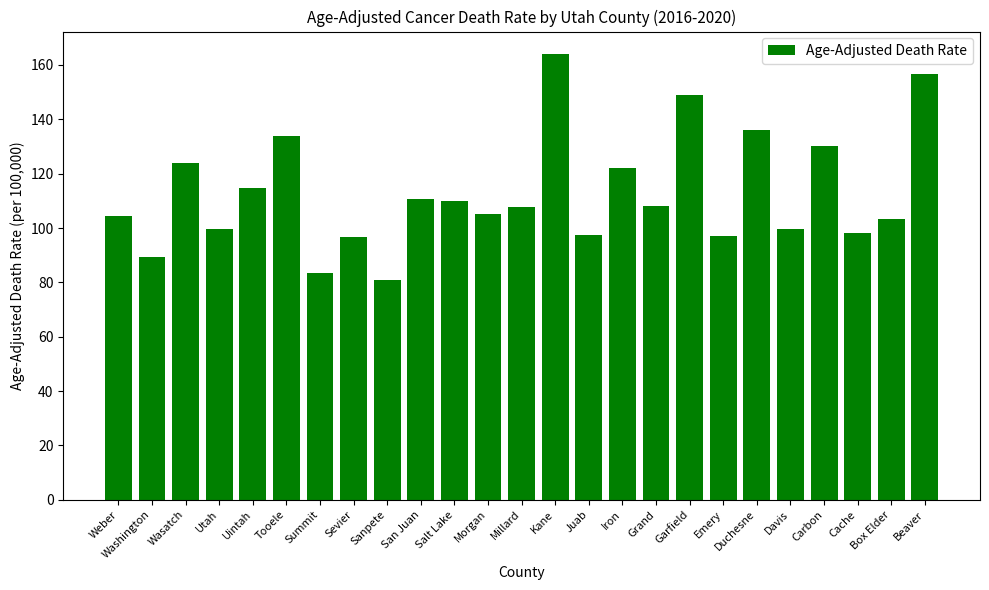

What is the minimum value shown in the chart?

80.7